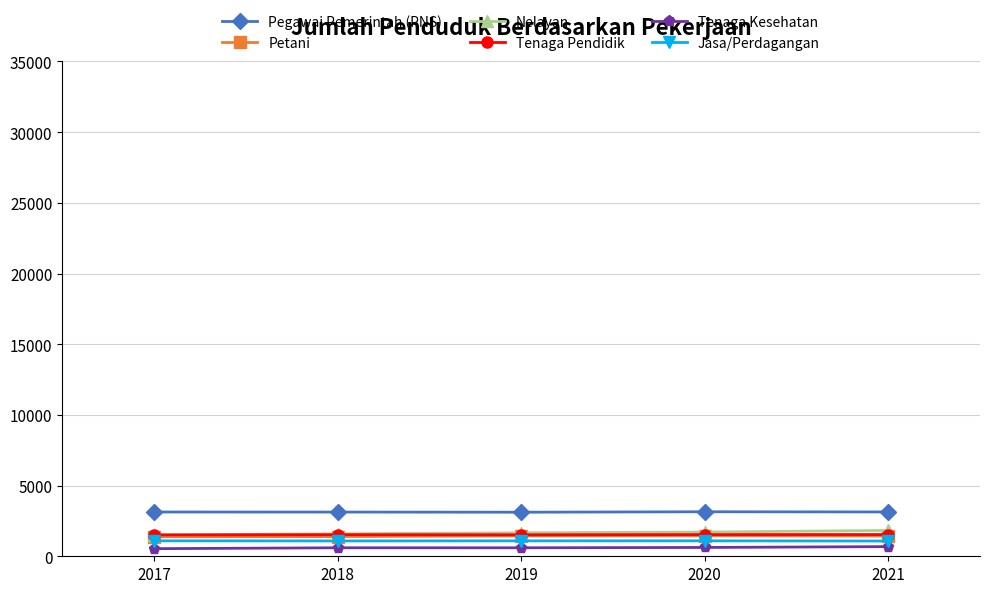

Is the value of Jasa/Perdagangan at 2020 greater than the value of Tenaga Pendidik at 2021?

No